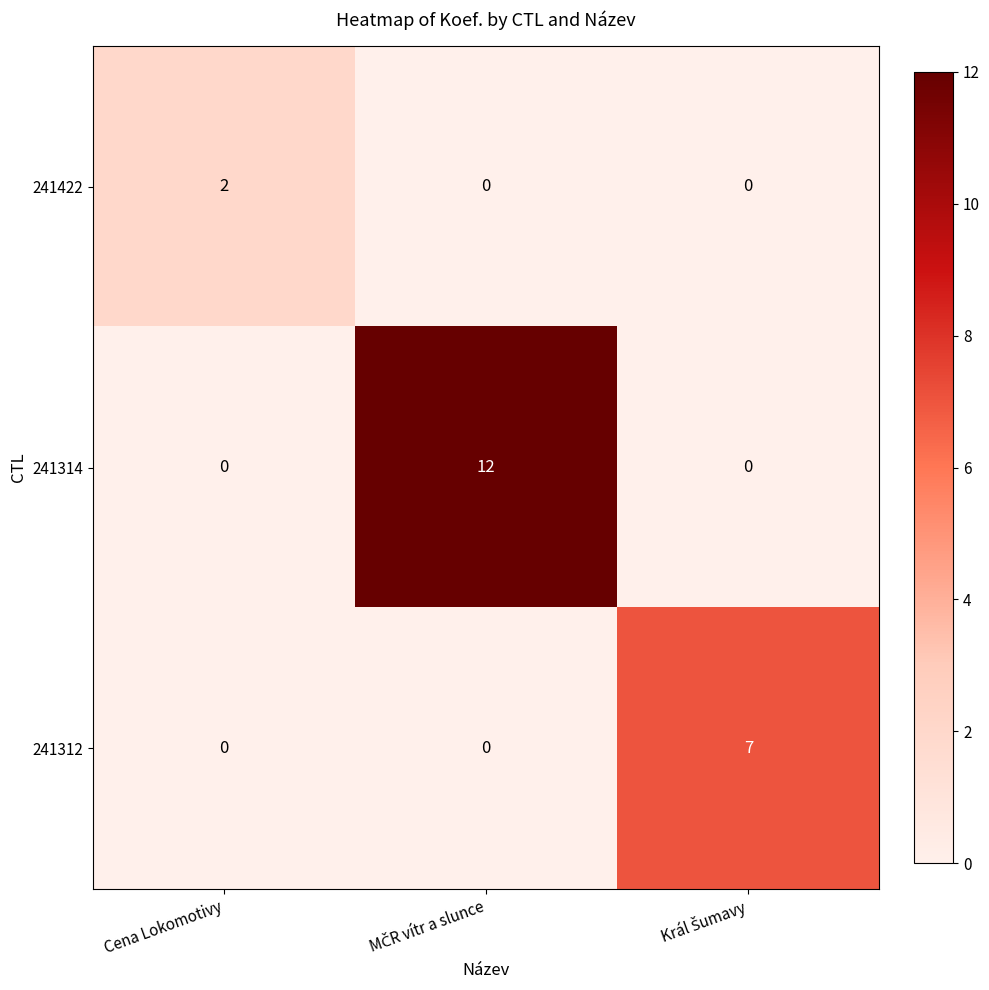

What is the highest value of the 241312 series?

7